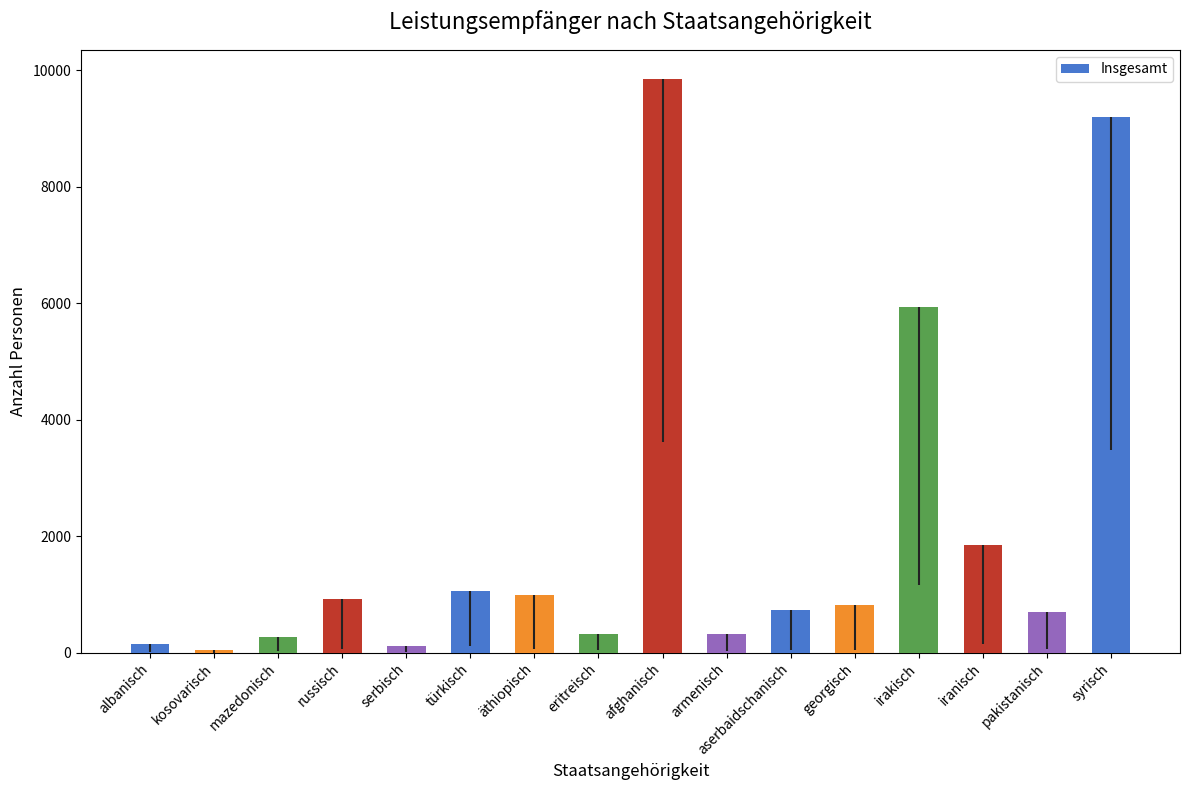

What is the value of the 10th bar from the left?

320